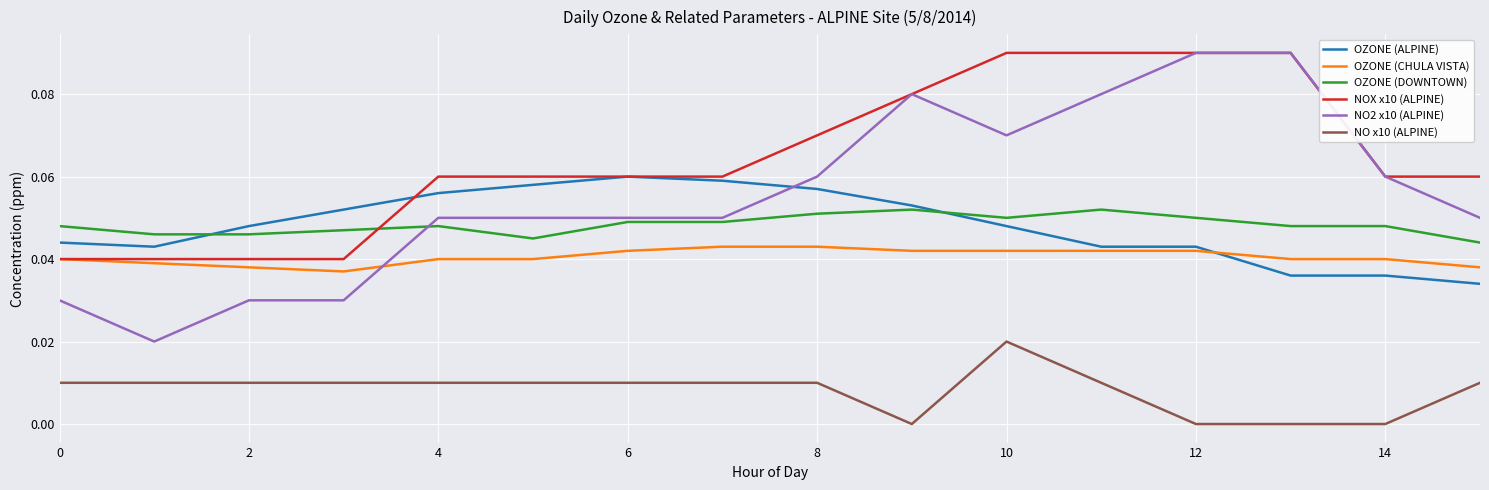

How many intersections are there between OZONE (ALPINE) and OZONE (DOWNTOWN)?

2